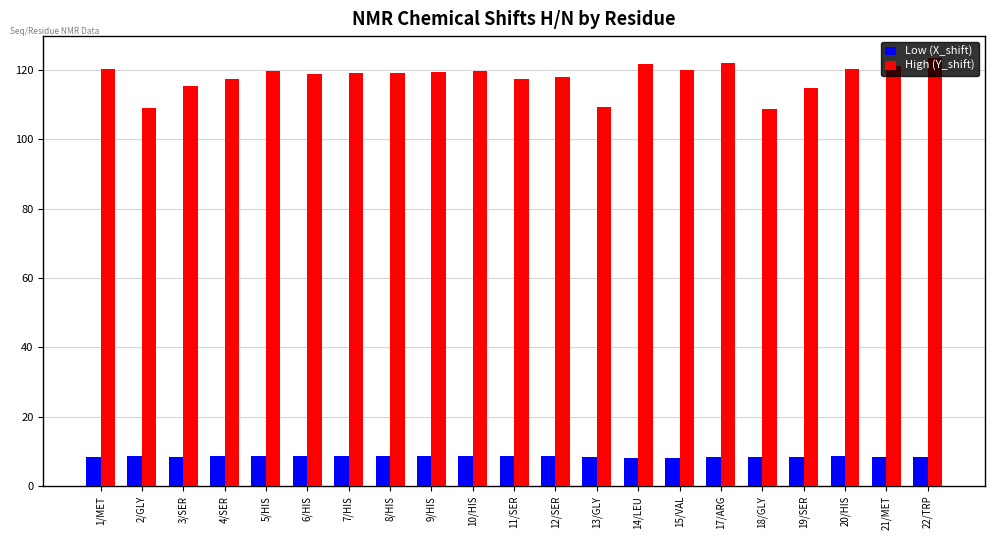

Rank the series at 11/SER from lowest to highest value.

Low (X_shift), High (Y_shift)